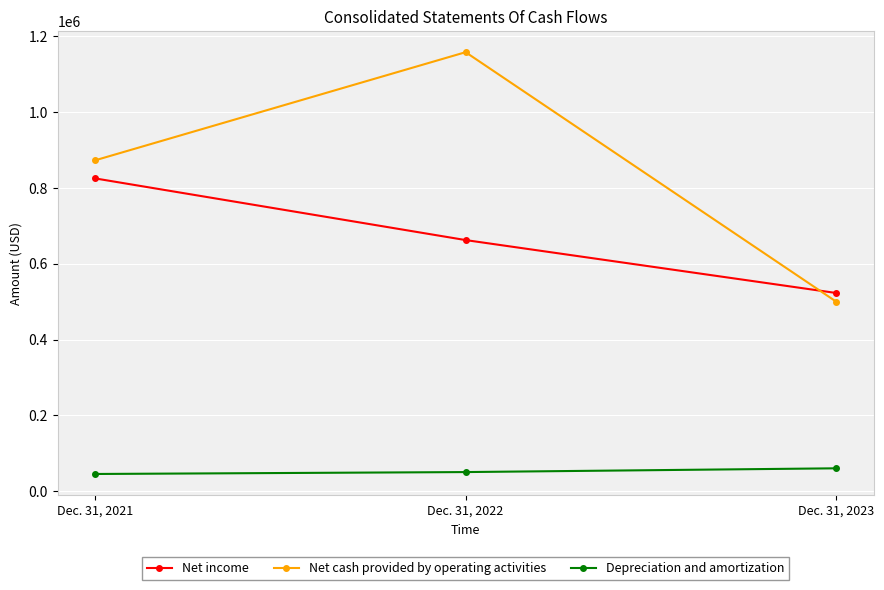

At which category is the sum across all series the highest?

Dec. 31, 2022